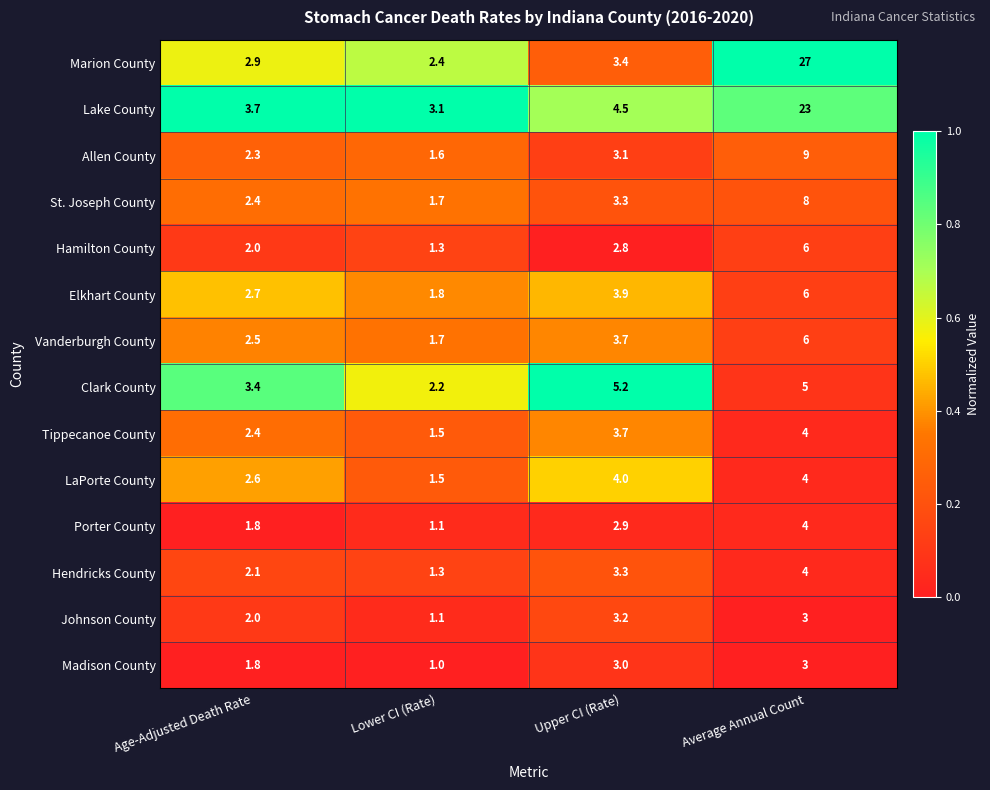

Which category has the lowest value across all series?

Lower CI (Rate)